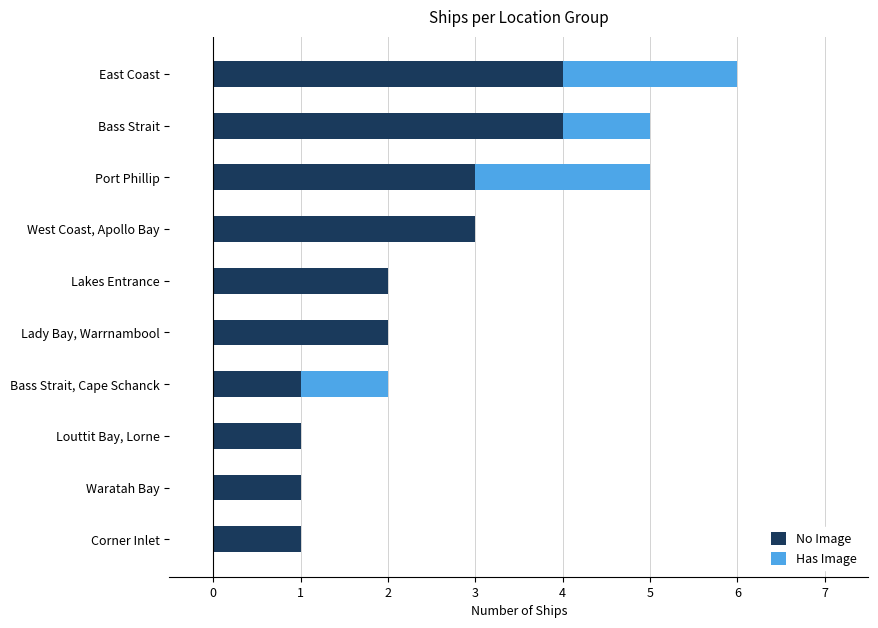

The No Image series shows 1 at Waratah Bay. True or false?

True